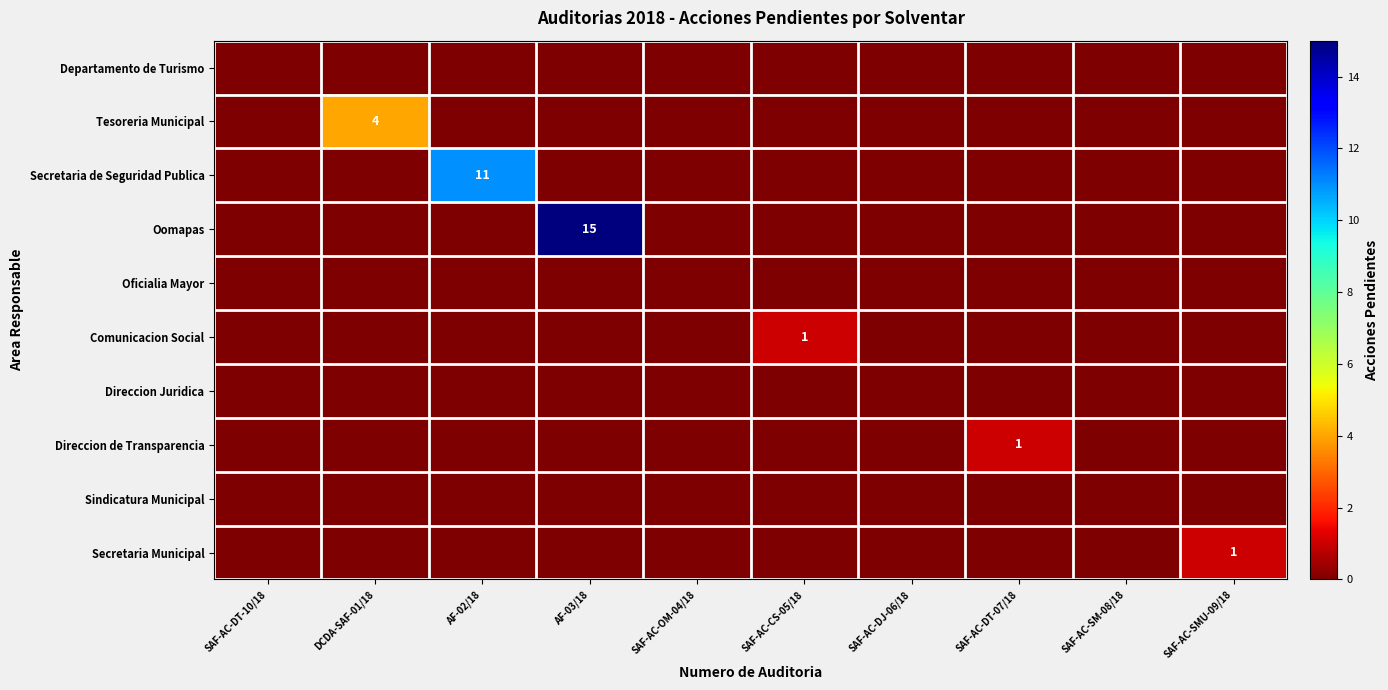

The Tesoreria Municipal series shows 2 at AF-03/18. True or false?

False